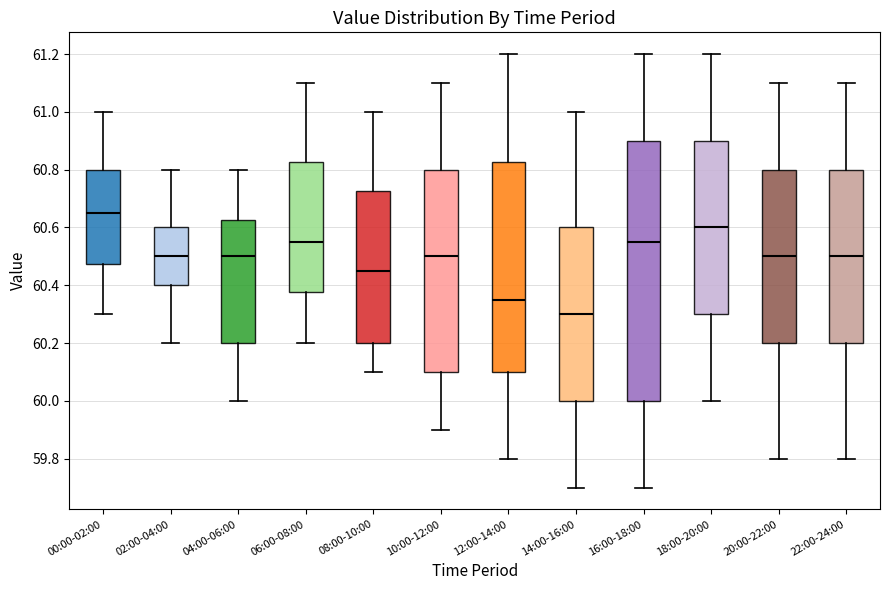

Where does the upper whisker of the box for 08:00-10:00 end on the y-axis? The values are not printed on the chart, so give them approximately, as read against the axis.

61.00